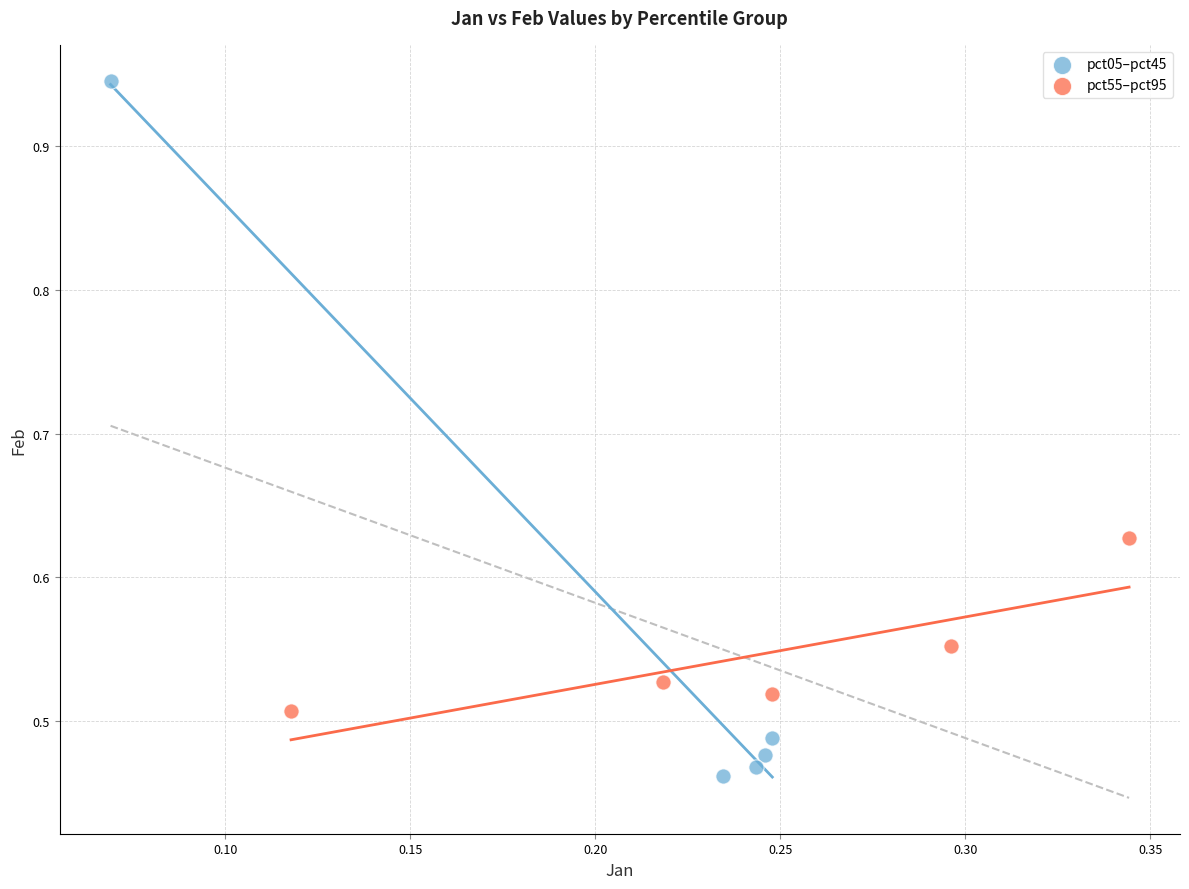

What are all the series names shown in the legend?

pct05–pct45, pct55–pct95